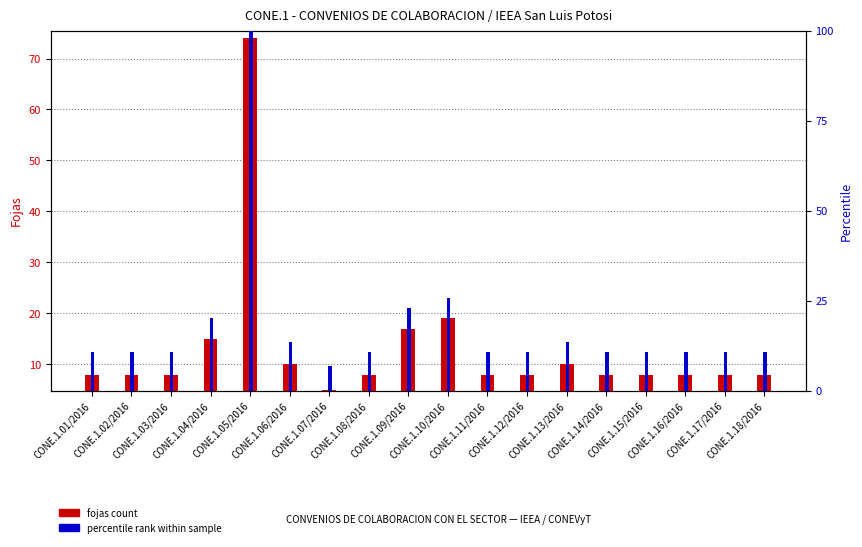

How many data points does each series have?

18